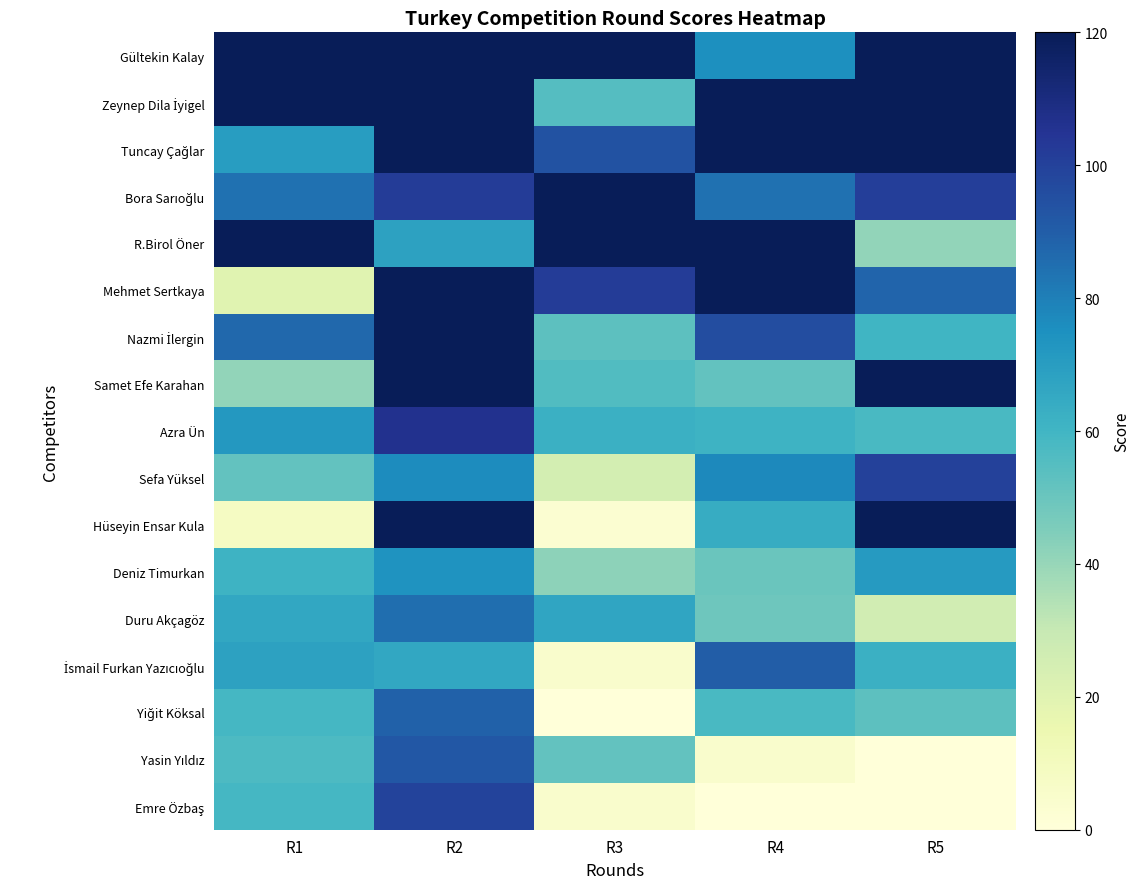

What is the maximum value shown in the chart?

120